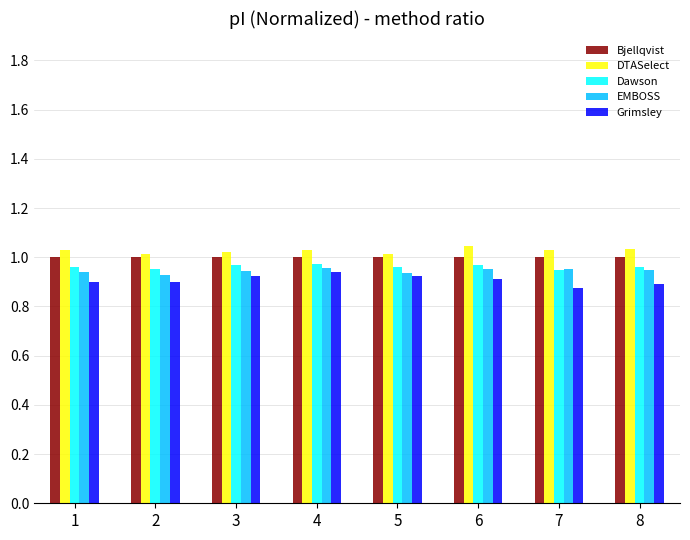

What is the total value across all series at 3?

4.9